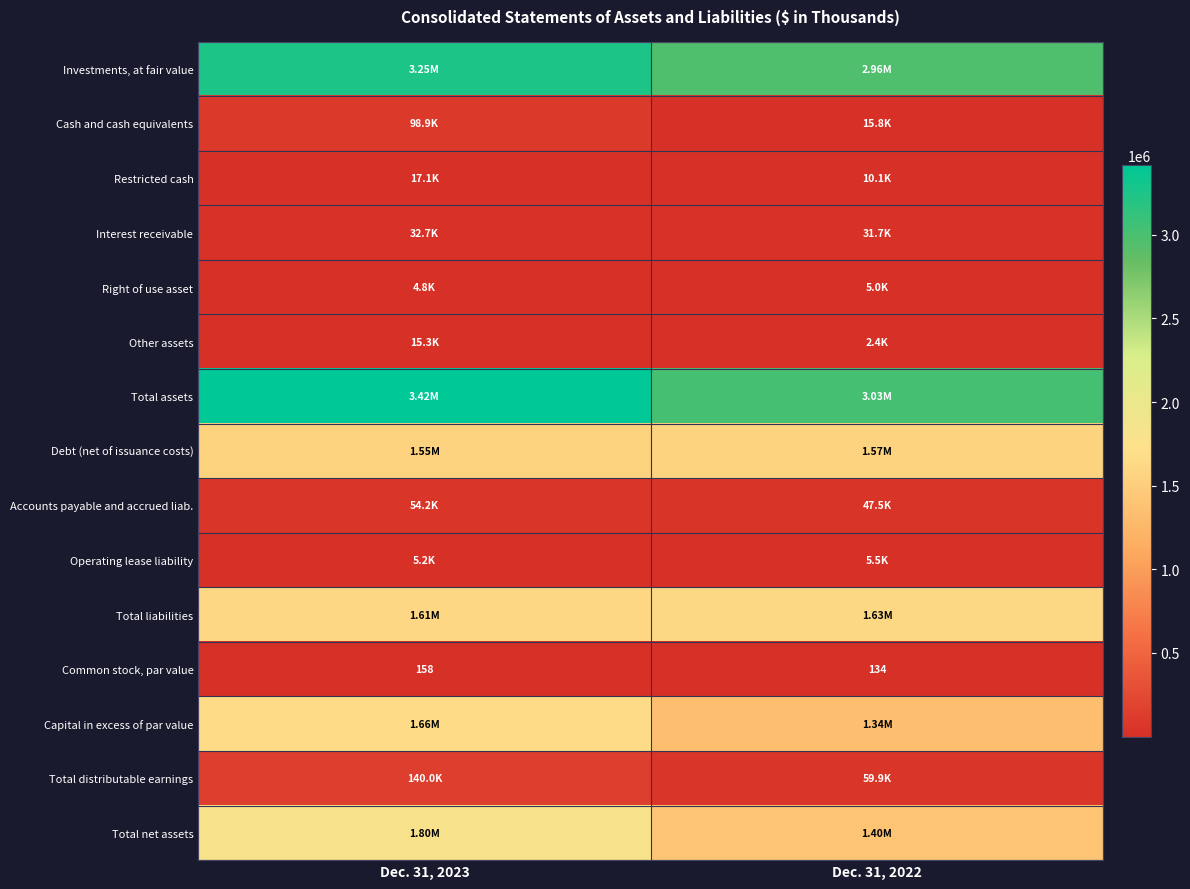

At how many categories does at least one series exceed 2807922?

2